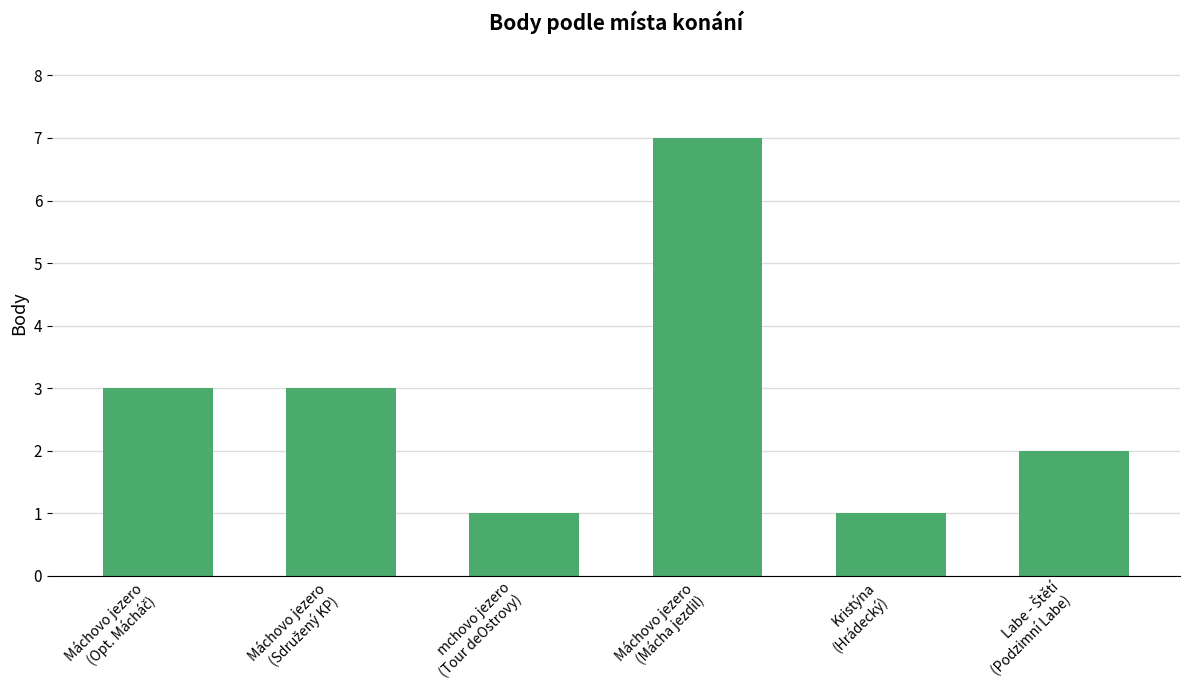

What is the difference between the second highest and minimum values?

2